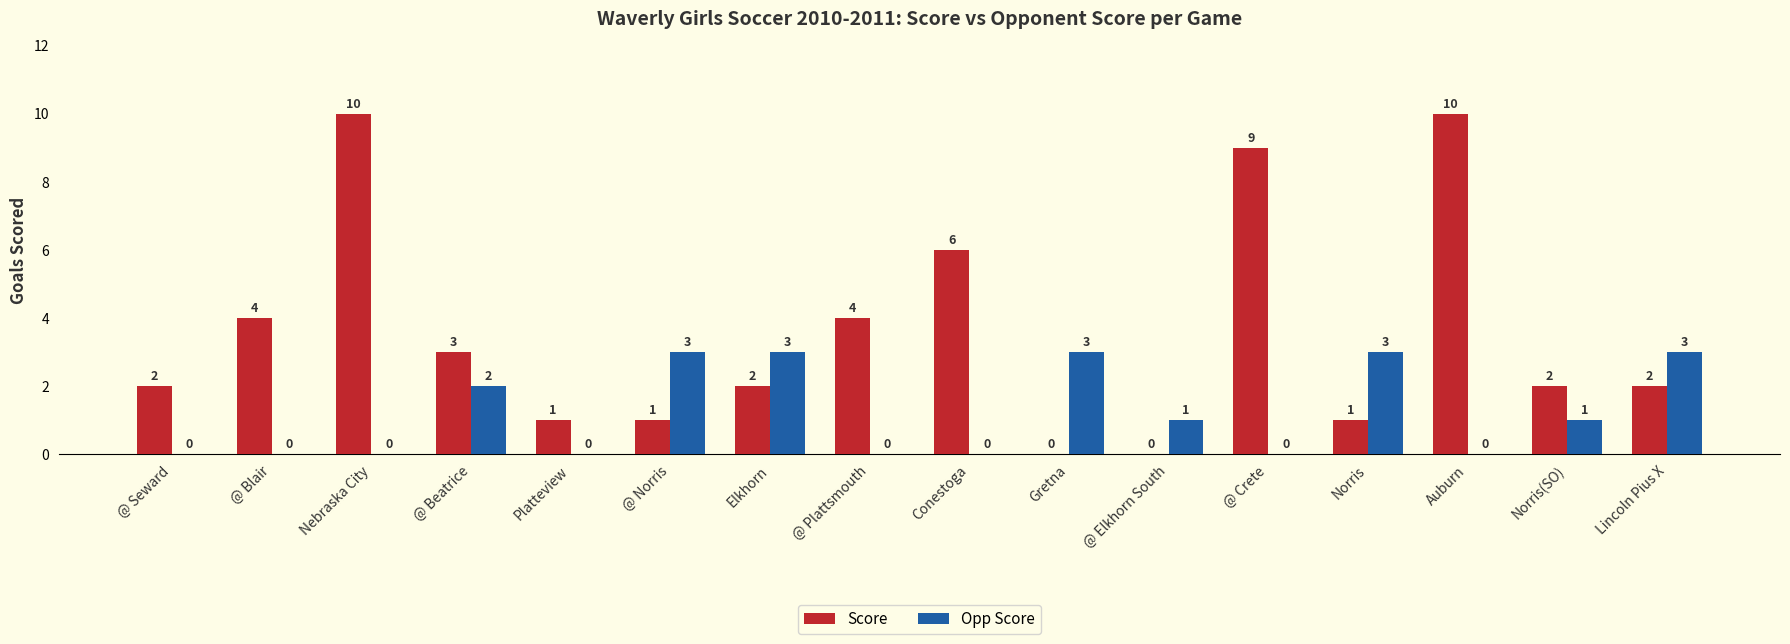

Are the bars grouped side by side (vs. stacked)?

Yes